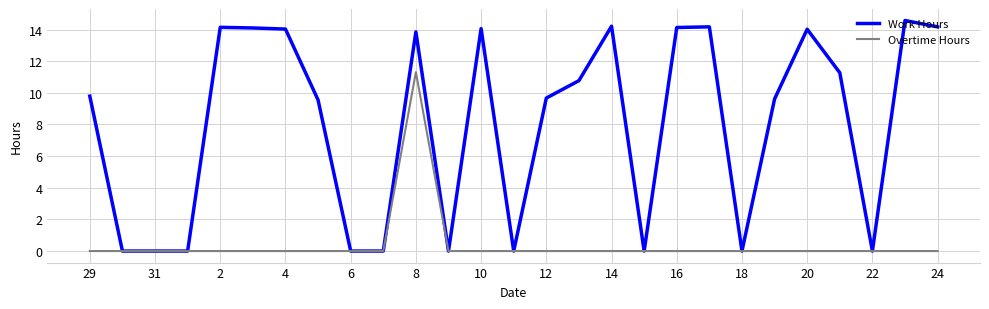

Rank the series by their maximum value, from highest to lowest.

Work Hours, Overtime Hours